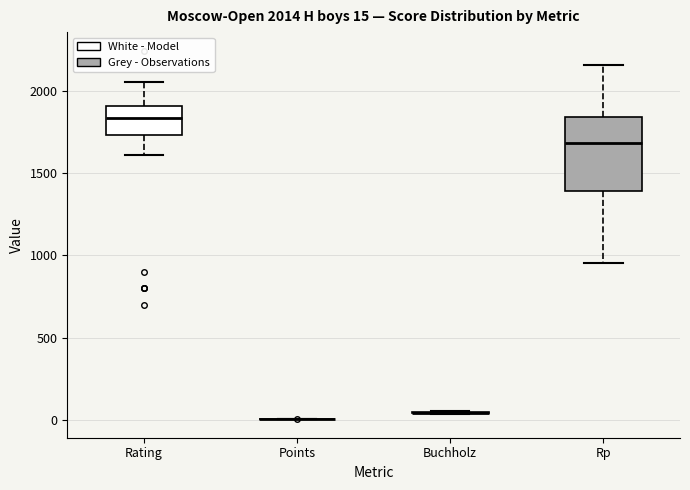

Which box is the tallest, from its lower edge to its upper edge?

Rp